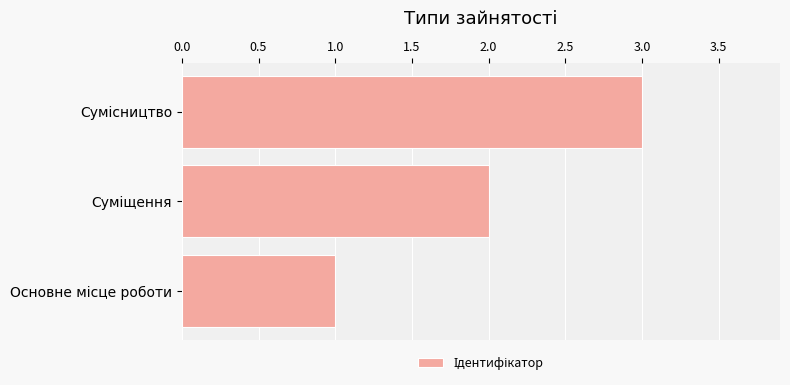

Count the values in the range 1 to 3.

3